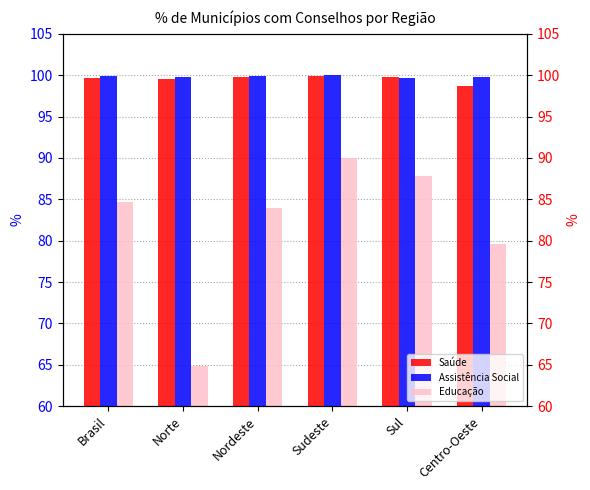

Rank the series by their maximum value, from highest to lowest.

Assistência Social, Saúde, Educação